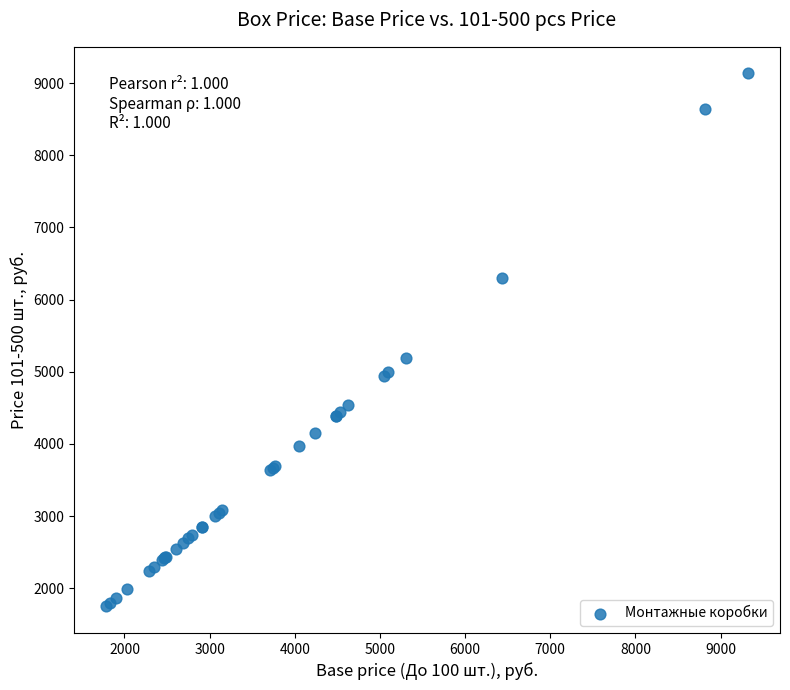

What Y value in the scatter plot is closest to 5441?

5195.0